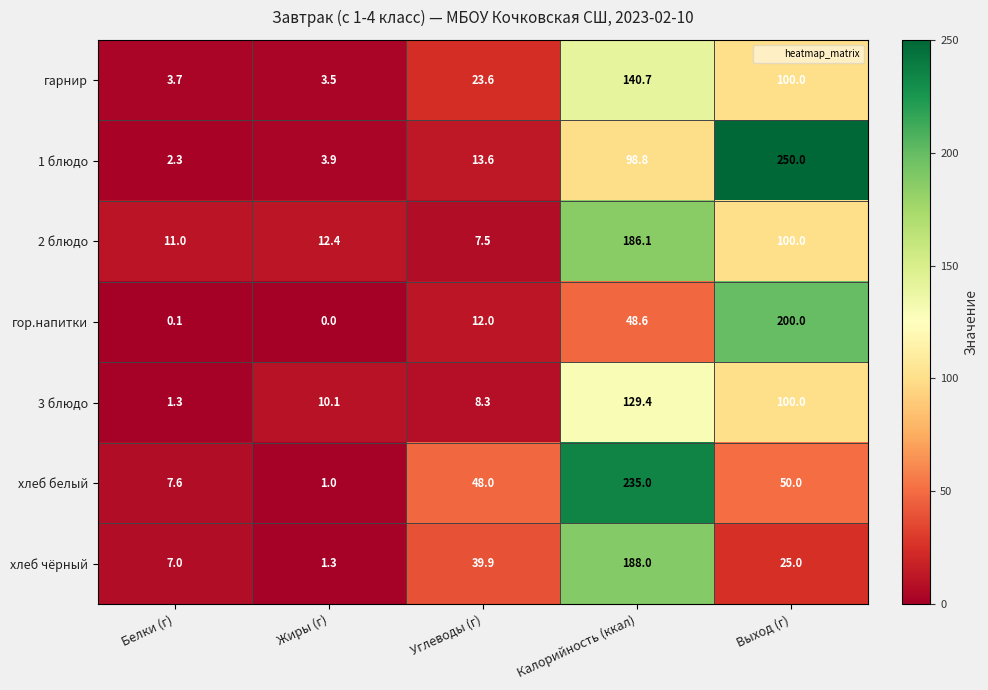

Where does the хлеб чёрный series first go above 25?

Углеводы (г)